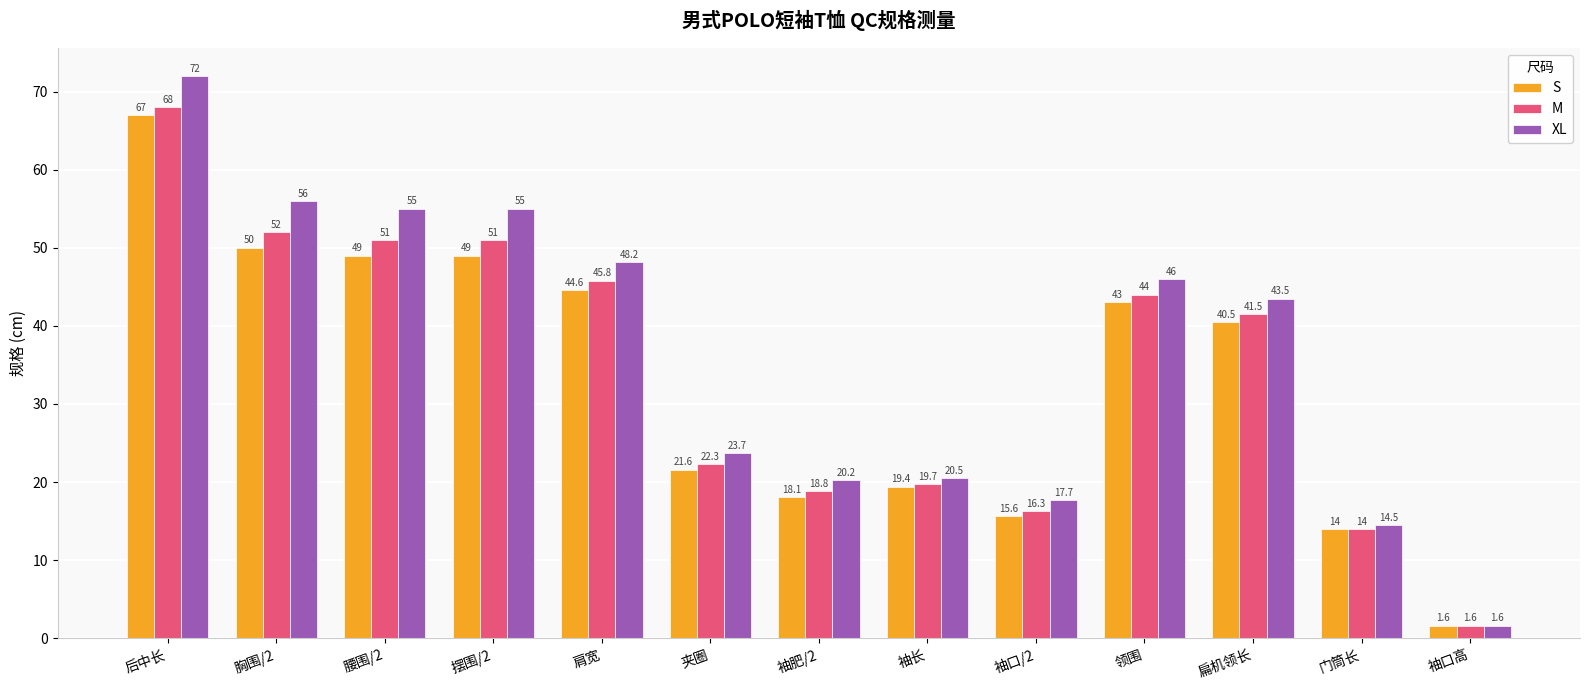

Which label corresponds to the largest value in the chart?

后中长